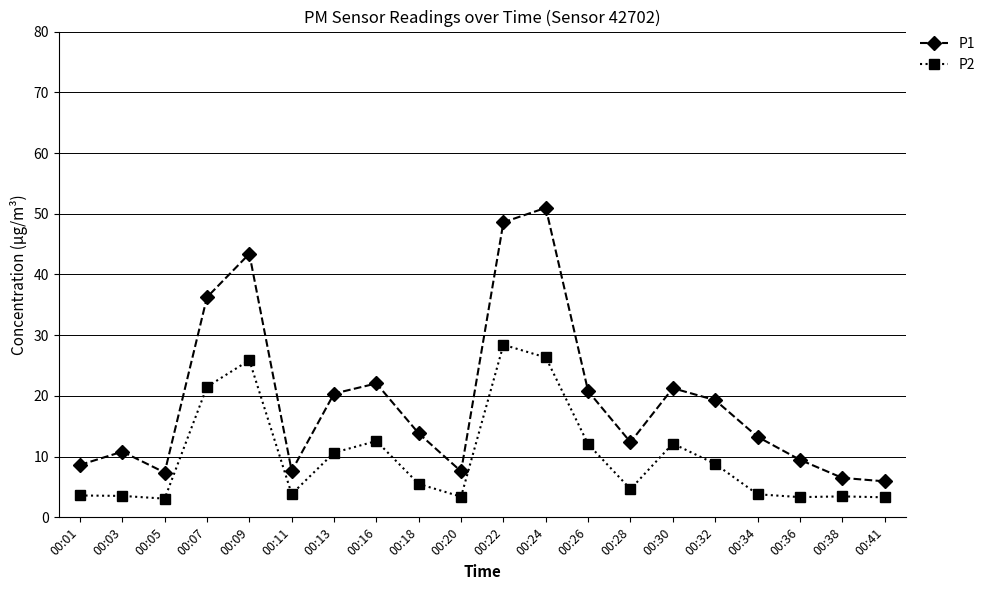

How many lines are shown in the chart?

2